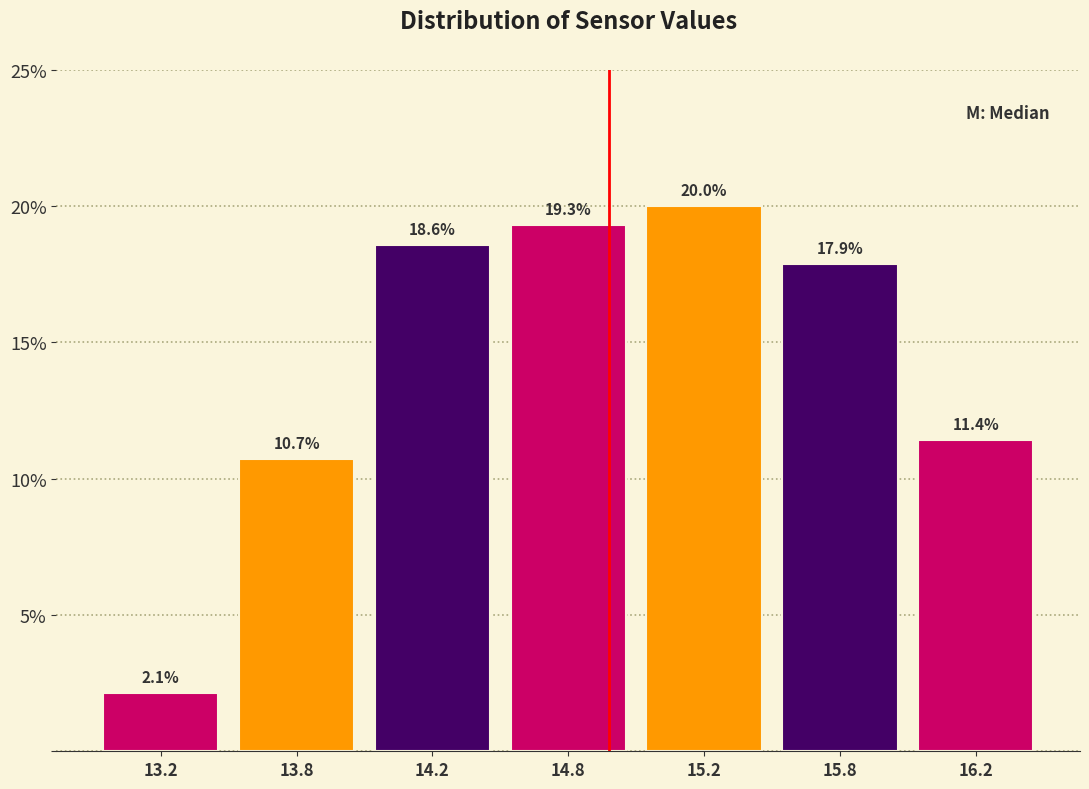

Reading left to right, list all the values displayed in this chart.

13.2=2.1	13.8=10.7	14.2=18.6	14.8=19.3	15.2=20.0	15.8=17.9	16.2=11.4